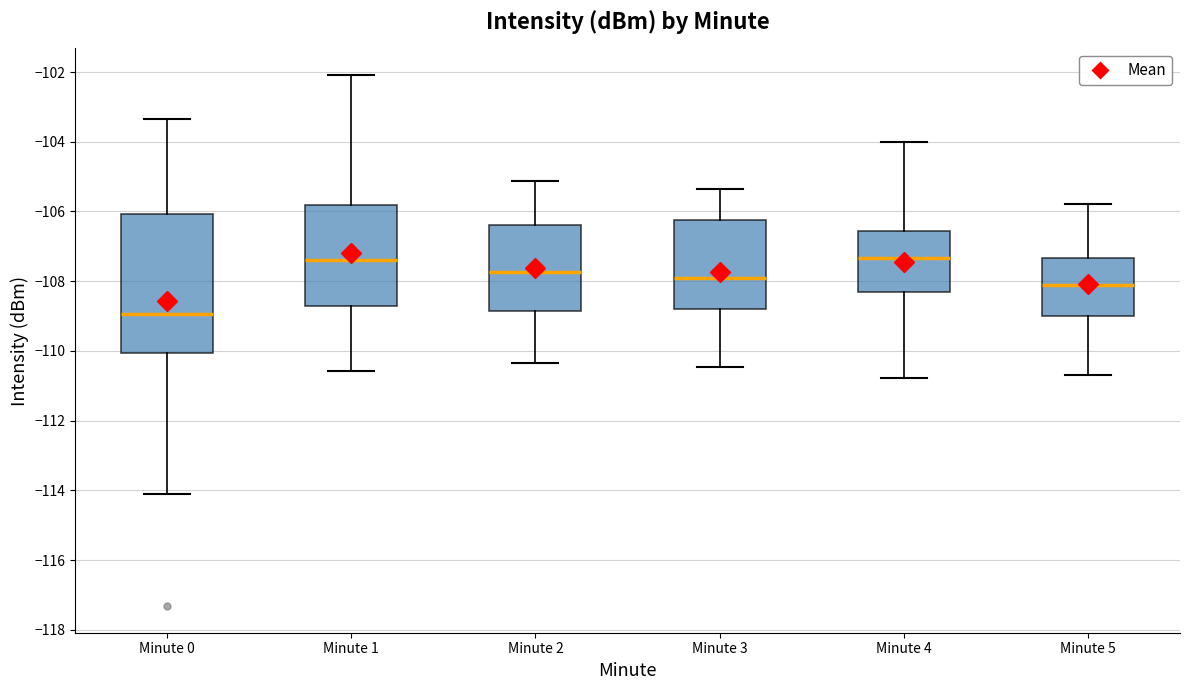

Where is the upper edge of the box for Minute 5 on the y-axis? The values are not printed on the chart, so give them approximately, as read against the axis.

-107.4